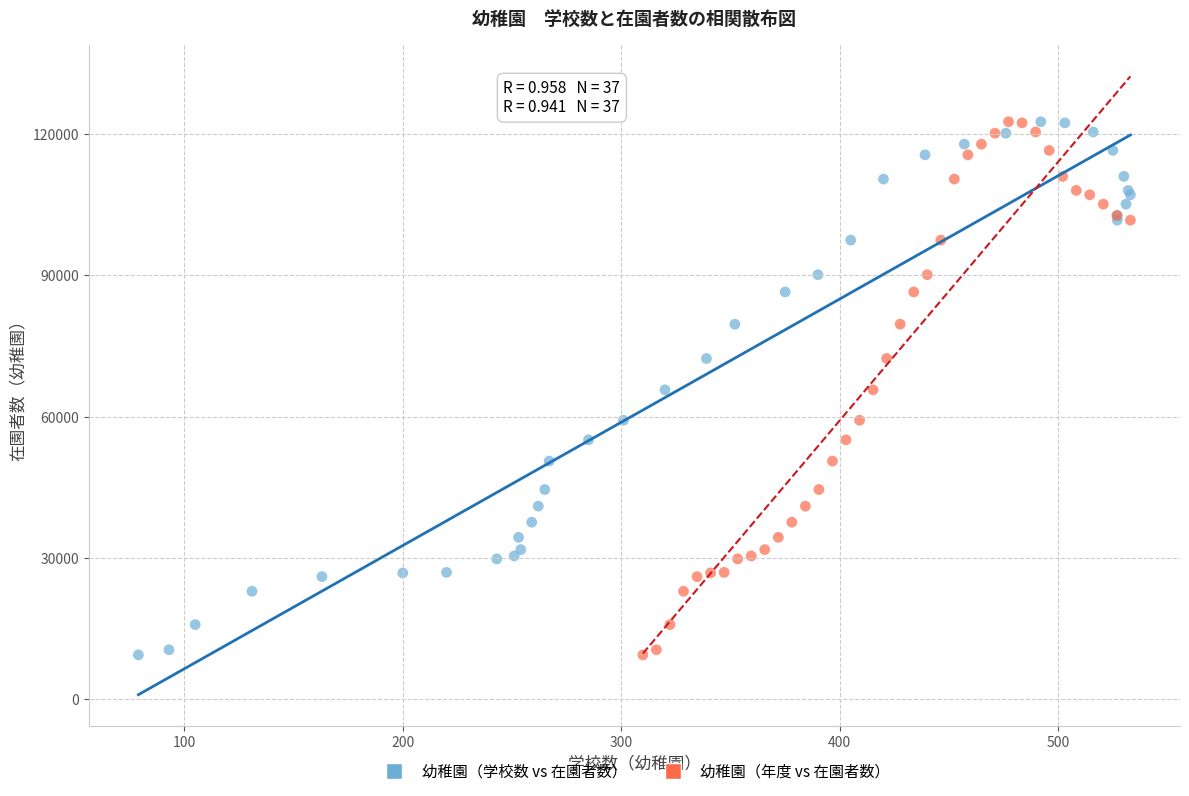

What are all the series names shown in the legend?

幼稚園（学校数 vs 在園者数）, 幼稚園（年度 vs 在園者数）